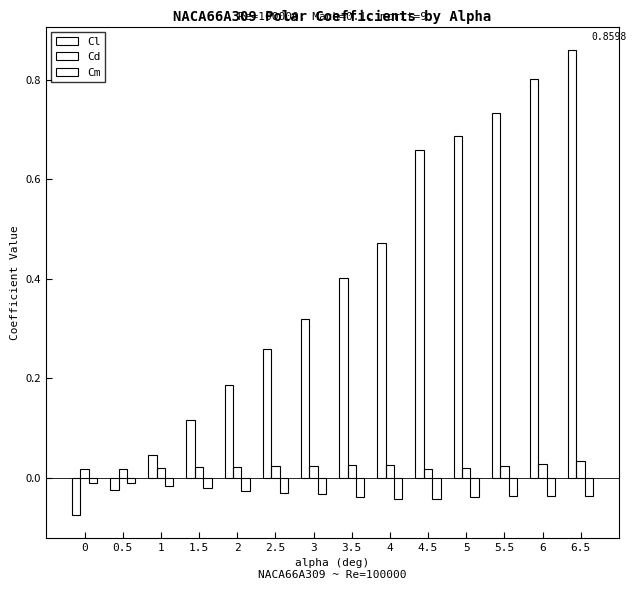

Reading left to right, list all the values displayed in this chart.

Cl: 0=-0.1	0.5=-0.0	1=0.0	1.5=0.1	2=0.2	2.5=0.3	3=0.3	3.5=0.4	4=0.5	4.5=0.7	5=0.7	5.5=0.7	6=0.8	6.5=0.9
Cd: 0=0.0	0.5=0.0	1=0.0	1.5=0.0	2=0.0	2.5=0.0	3=0.0	3.5=0.0	4=0.0	4.5=0.0	5=0.0	5.5=0.0	6=0.0	6.5=0.0
Cm: 0=-0.0	0.5=-0.0	1=-0.0	1.5=-0.0	2=-0.0	2.5=-0.0	3=-0.0	3.5=-0.0	4=-0.0	4.5=-0.0	5=-0.0	5.5=-0.0	6=-0.0	6.5=-0.0